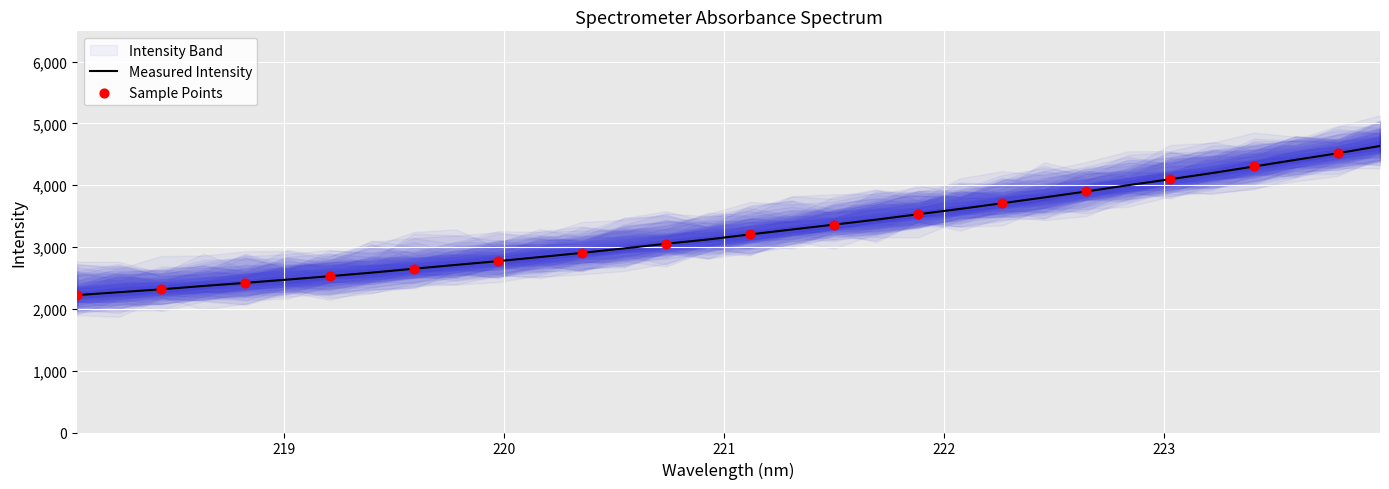

What is the minimum value for Measured Intensity?

2222.4